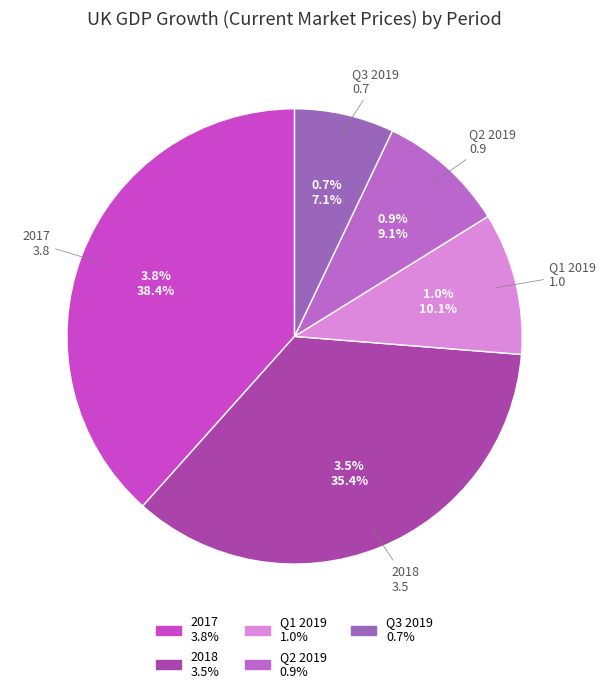

To the nearest percent, what percentage of the pie is 2017?

38%